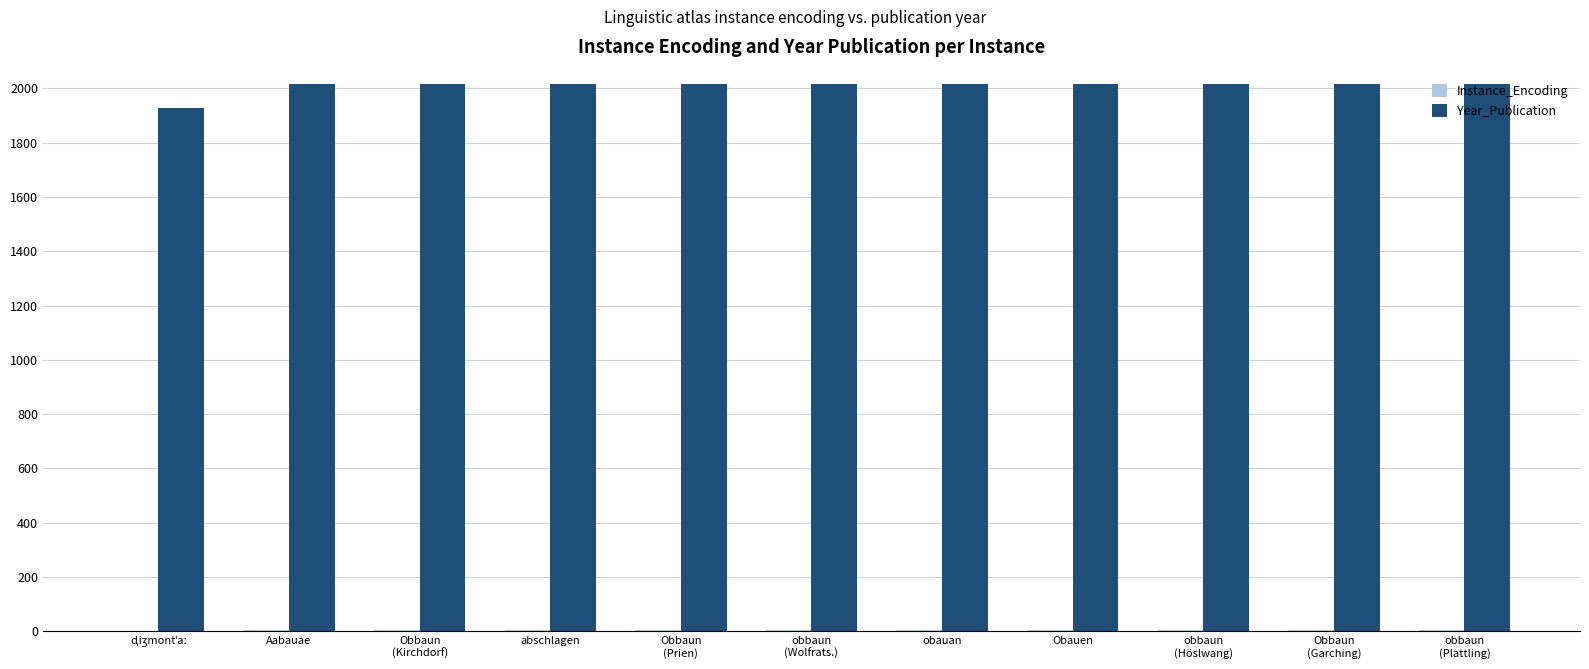

Which series has the largest total across all categories?

Year_Publication